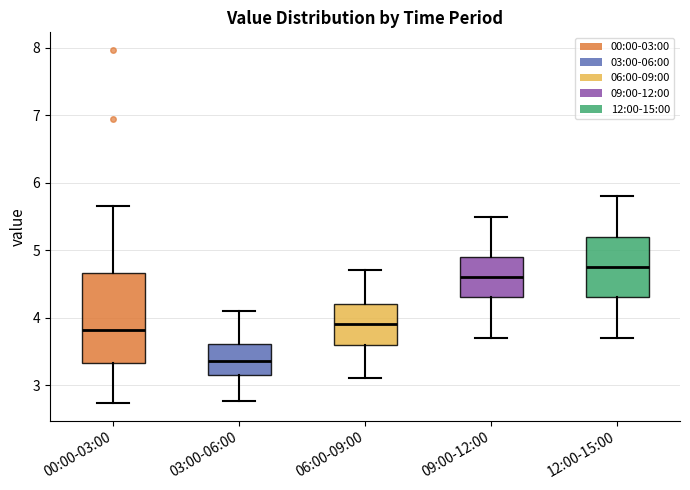

Which box has the highest median line?

12:00-15:00